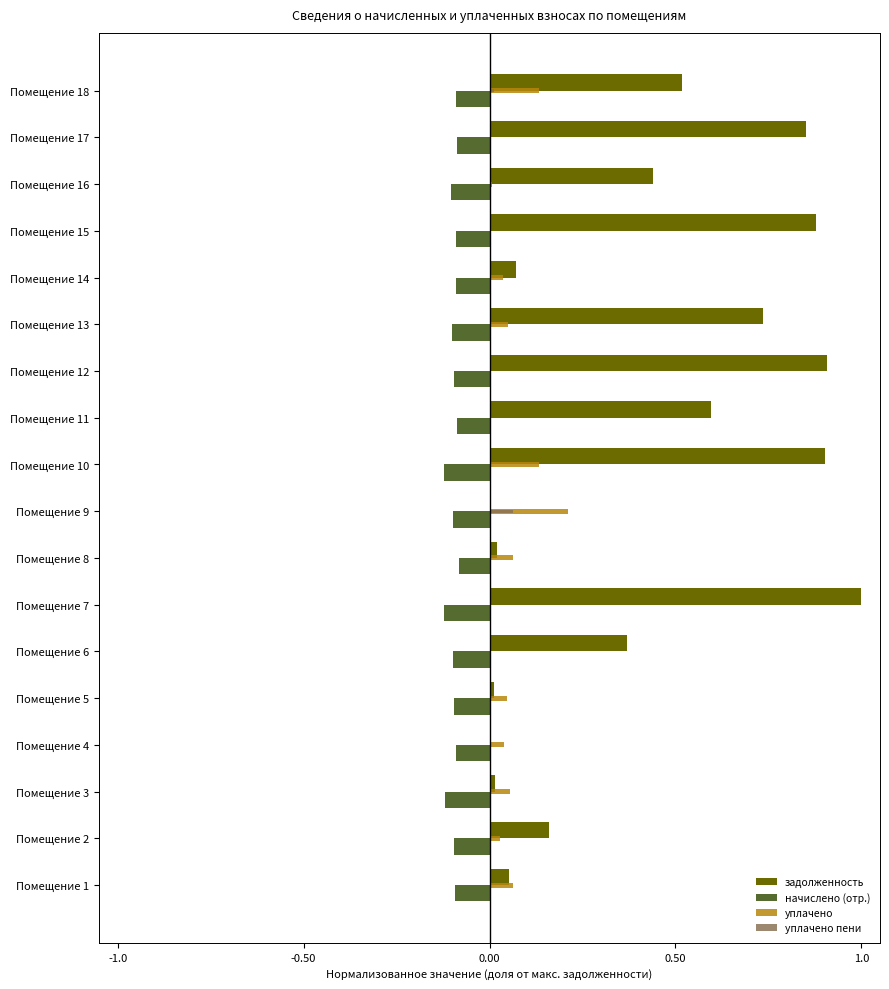

The value of уплачено пени at Помещение 3 is 0.0. True or false?

True